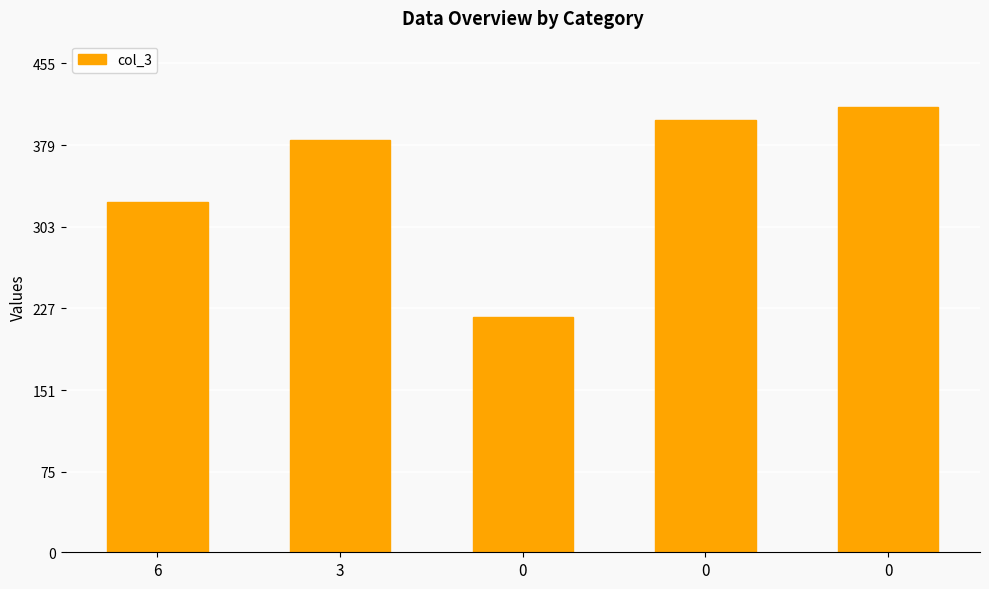

What is the difference between the second highest and second lowest values?

76